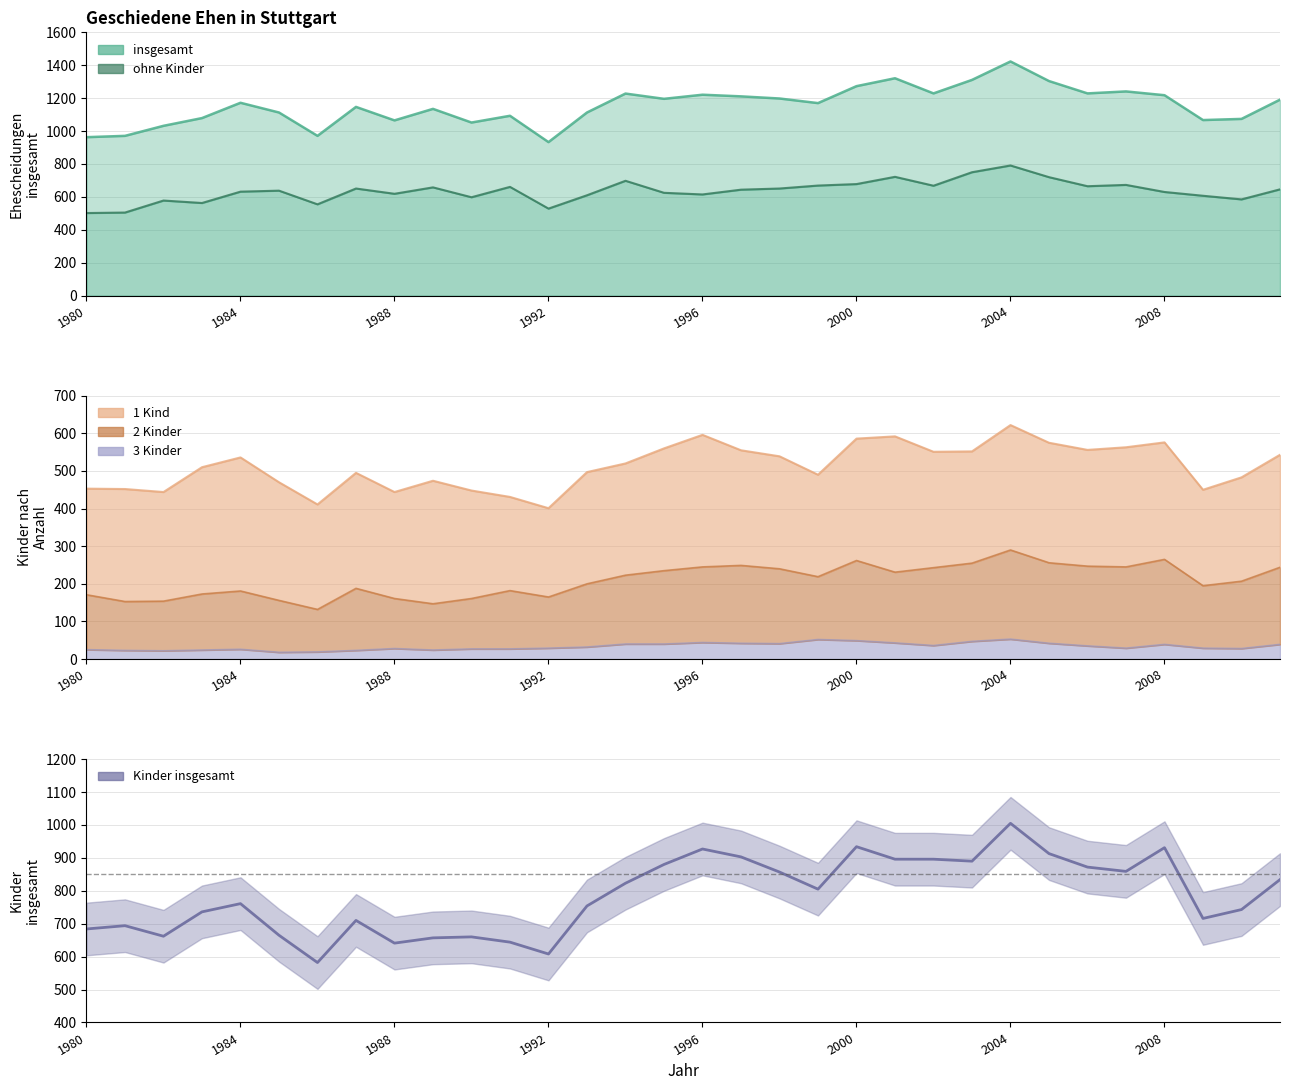

At how many categories does at least one series exceed 1033?

27